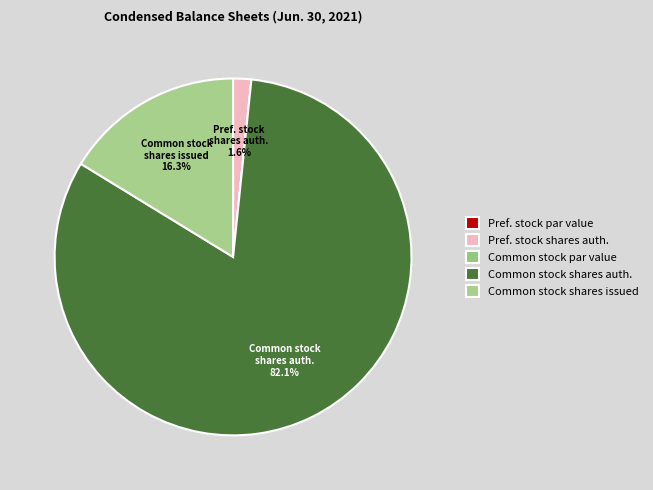

Rank the categories by value from highest to lowest.

Common stock shares authorized, Common stock shares issued, Preferred stock shares authorized, Preferred stock par value, Common stock par value